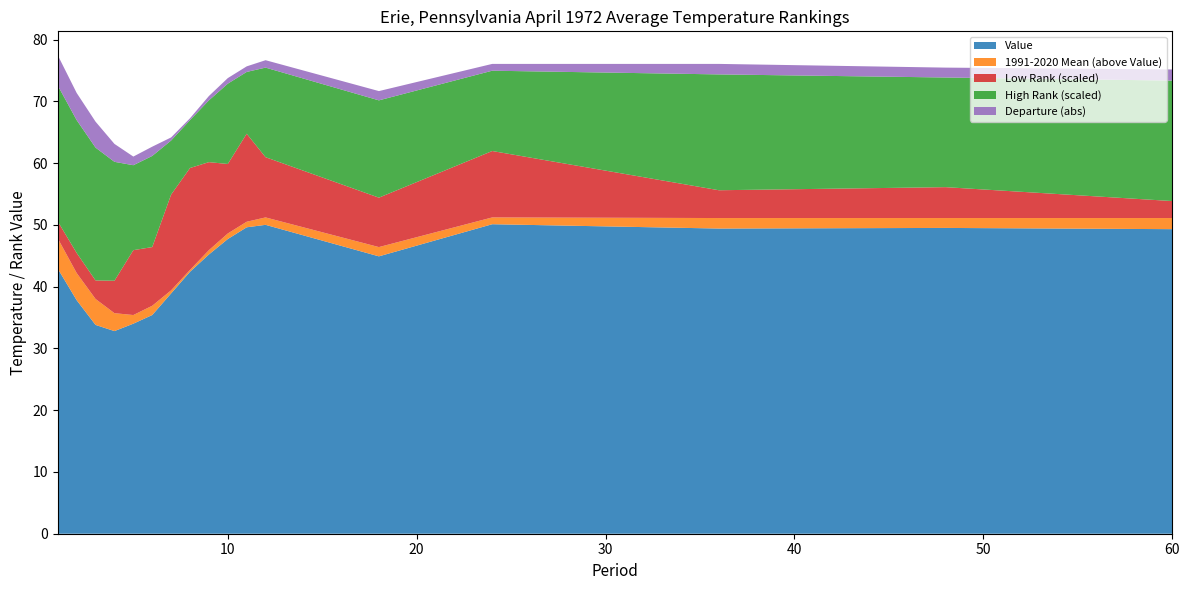

Reading right to left, extract all data points from this chart.

Value: 49.3	49.5	49.4	50.1	44.9	50.0	49.6	47.7	45.2	42.4	38.9	35.4	34.0	32.8	33.8	37.8	42.9
1991-2020 Mean: 51.1	51.1	51.1	51.2	46.4	51.2	50.5	48.6	45.9	42.7	39.4	36.9	35.4	35.7	38.0	42.2	47.8
Departure: -1.8	-1.6	-1.7	-1.1	-1.5	-1.2	-0.9	-0.9	-0.7	-0.3	-0.5	-1.5	-1.4	-2.9	-4.2	-4.4	-4.9
Low Rank: 11.0	20.0	18.0	43.0	32.0	39.0	57.0	45.0	57.0	66.0	62.0	38.0	42.0	21.0	12.0	13.0	11.0
High Rank: 78.0	71.0	75.0	52.0	63.0	58.0	40.0	52.0	40.0	31.0	35.0	59.0	55.0	77.0	86.0	86.0	88.0